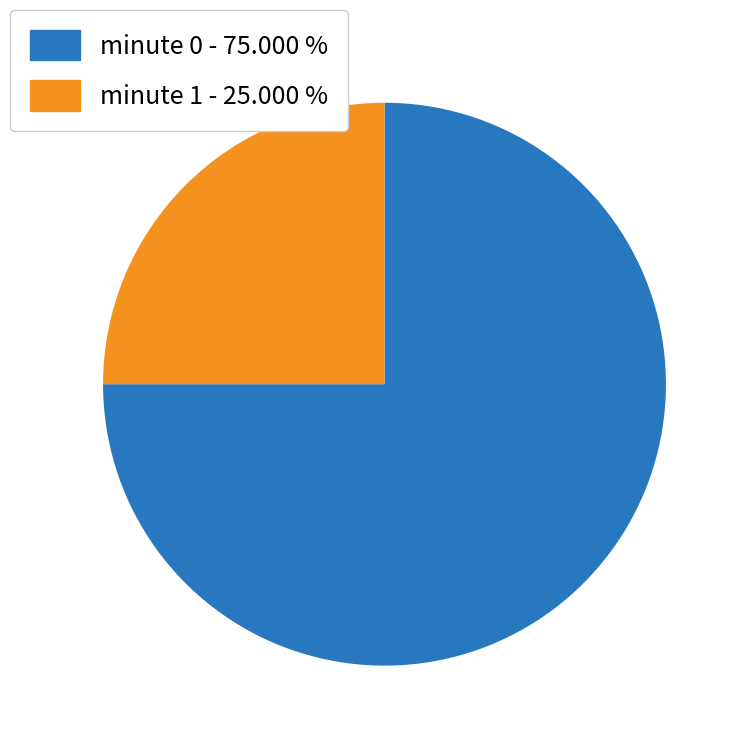

Is there a majority slice in this chart?

Yes